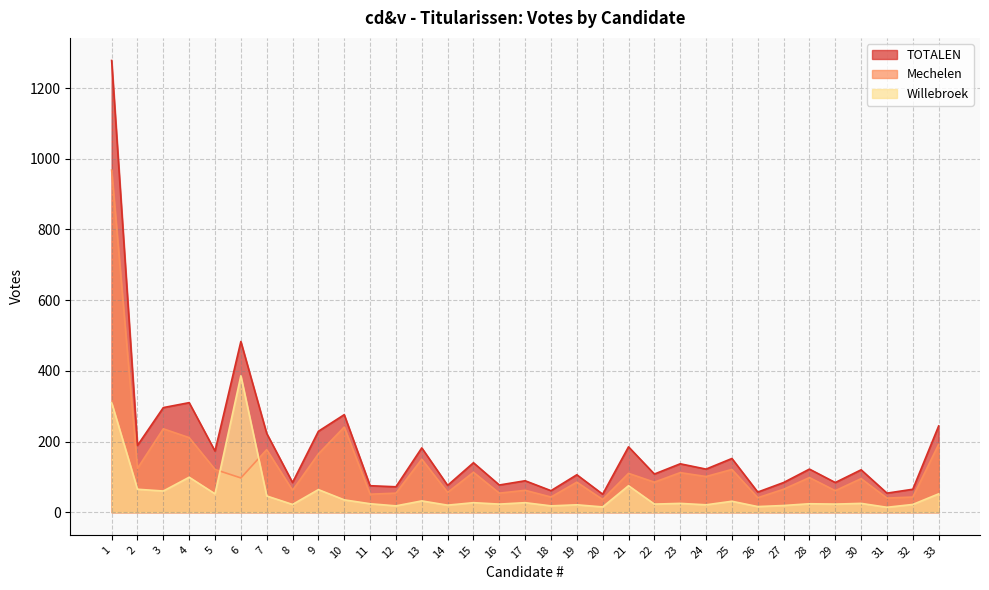

The Mechelen series shows 165 at 9. True or false?

True